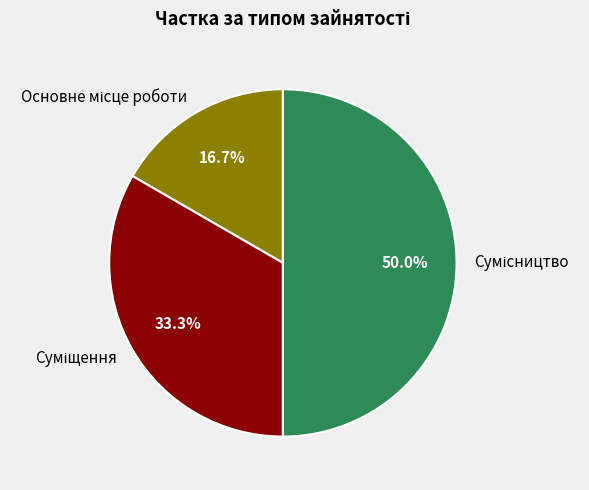

To the nearest percent, what is the average slice percentage?

33%